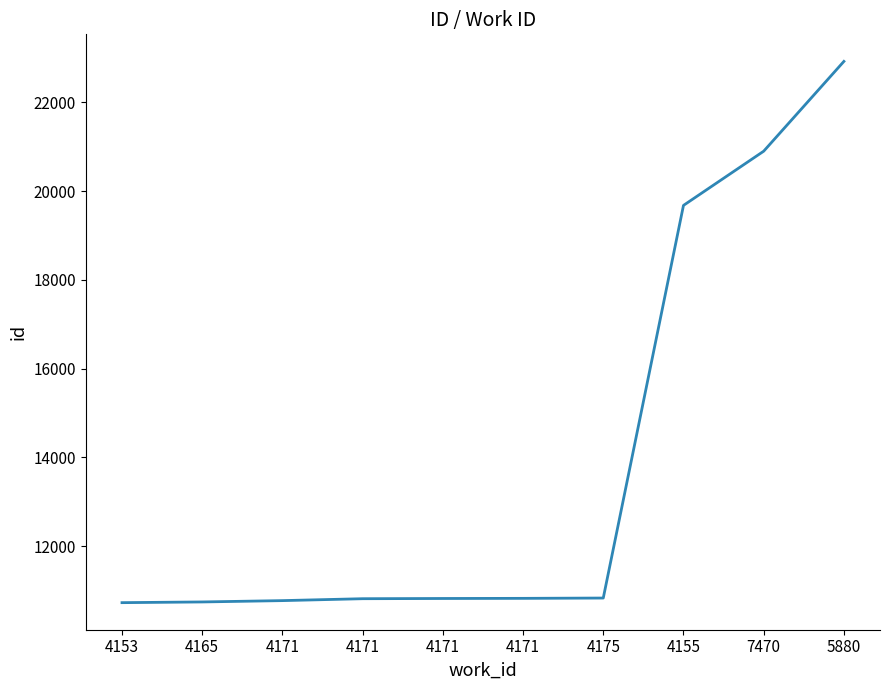

What is the change in value from 4153 to 4175?

+104